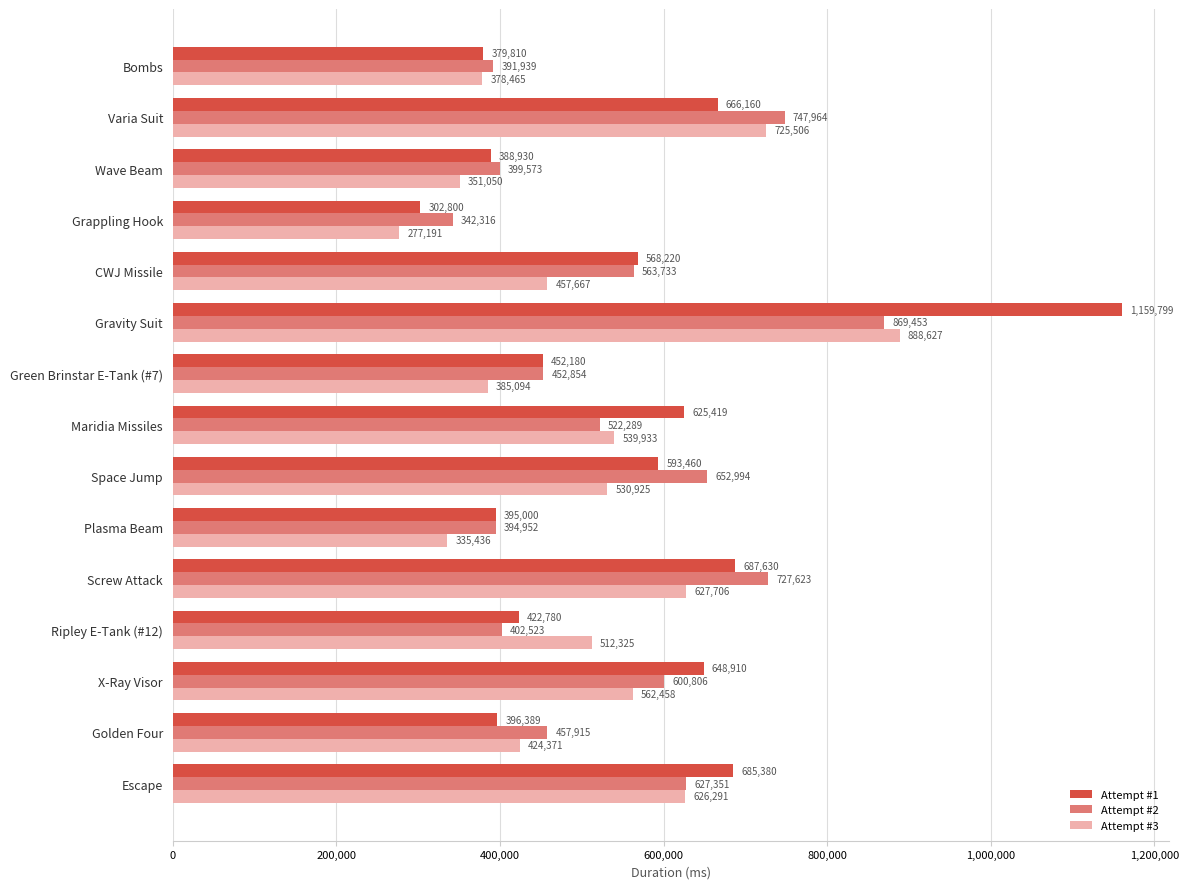

List the series in order of their peak value, lowest first.

Attempt #2, Attempt #3, Attempt #1